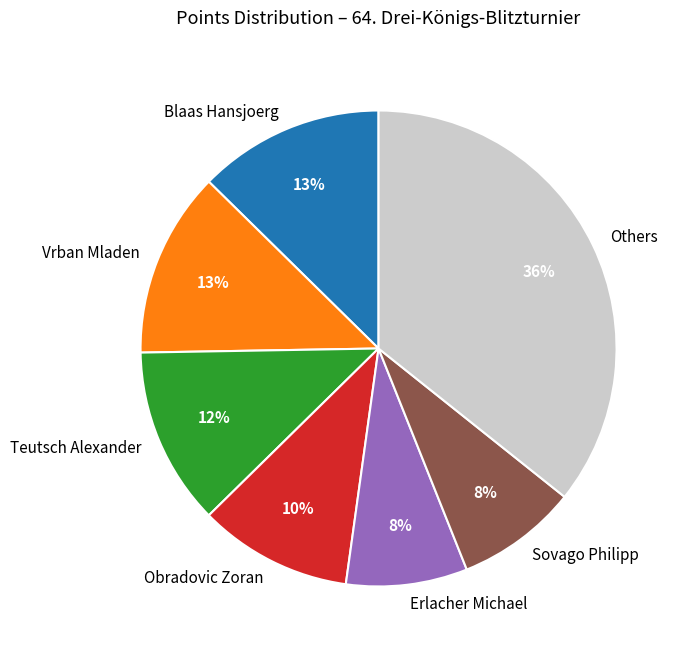

How many slices are in this pie chart?

7